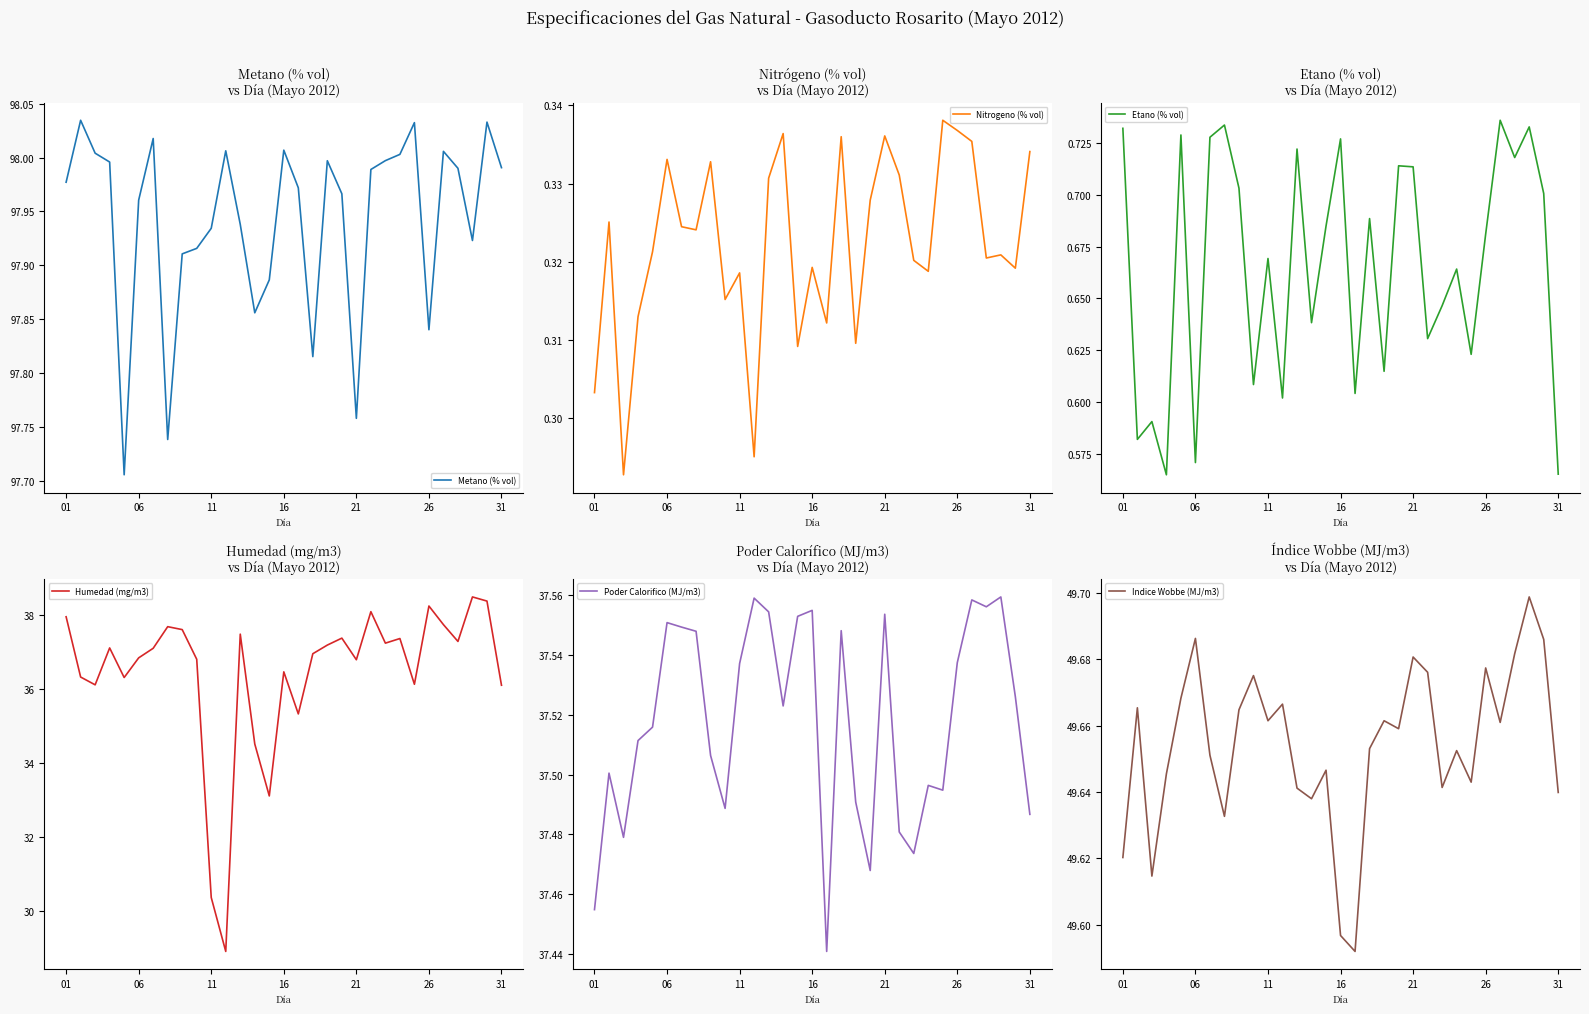

The value of Humedad (mg/m3) at 16 is 36.5. True or false?

True